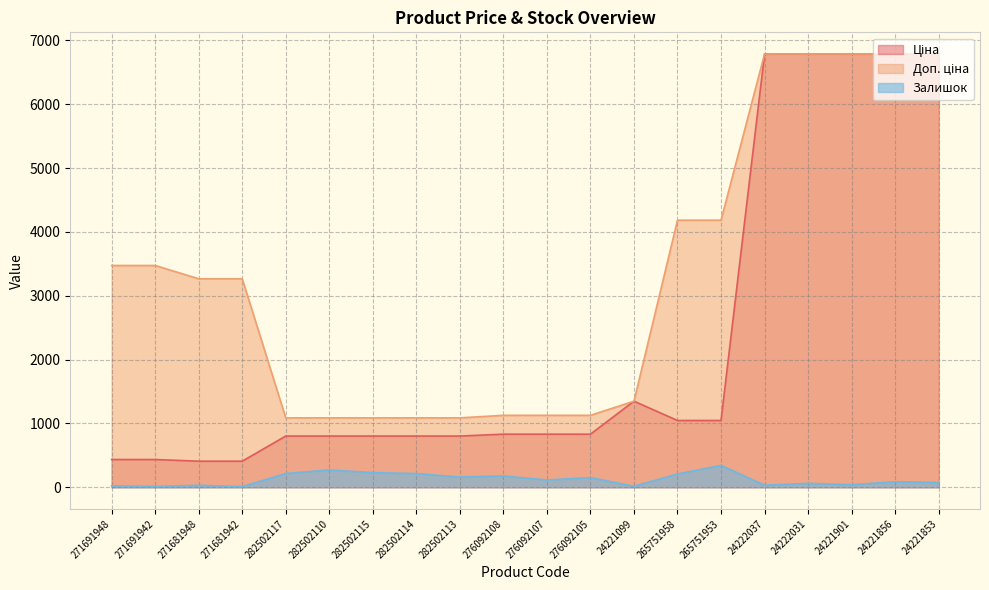

List the series in order of their peak value, lowest first.

Залишок, Ціна, Доп. ціна